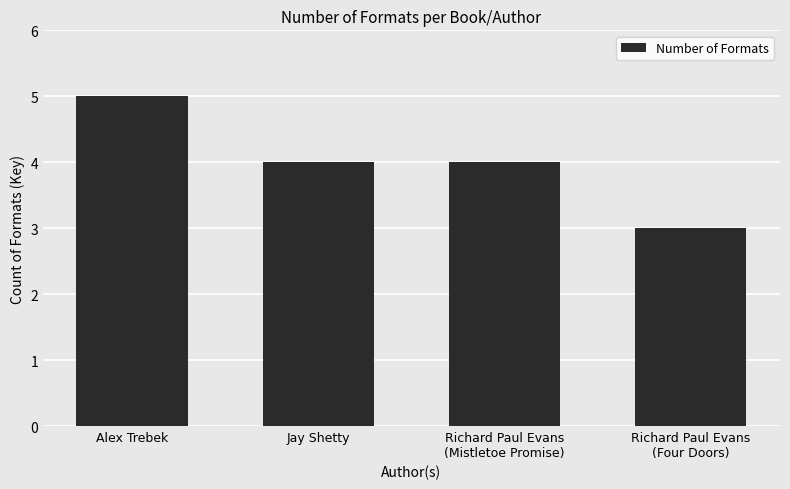

What is the difference between the maximum and minimum values?

2